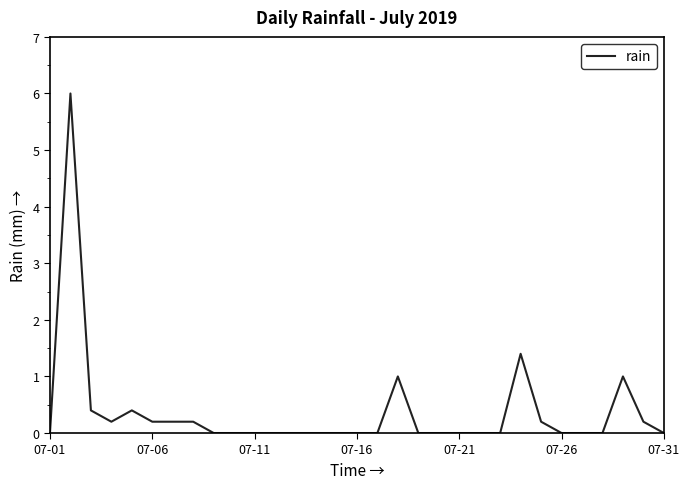

What is the difference between the maximum and minimum values?

6.0